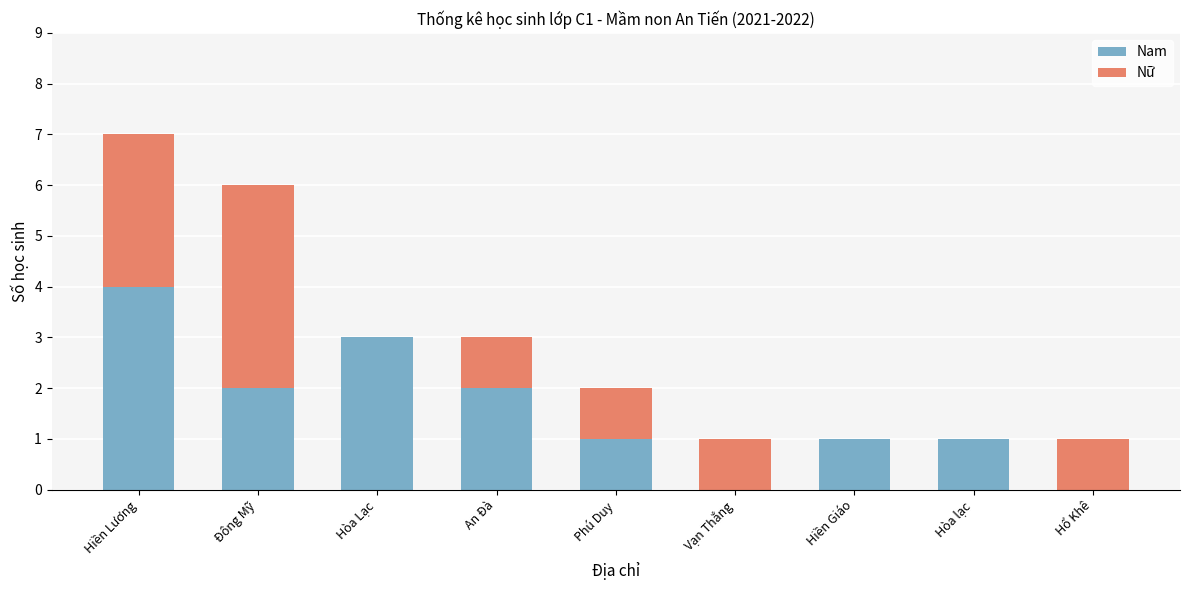

Is it true that Nam equals 1 at Hòa lạc?

True